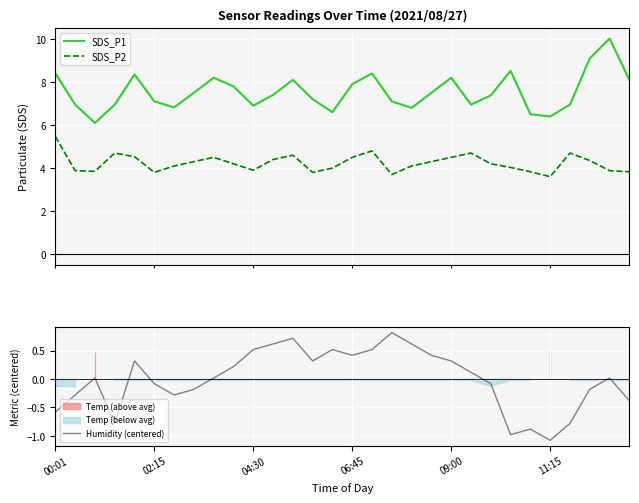

How many interior local peaks does the SDS_P2 series have?

6